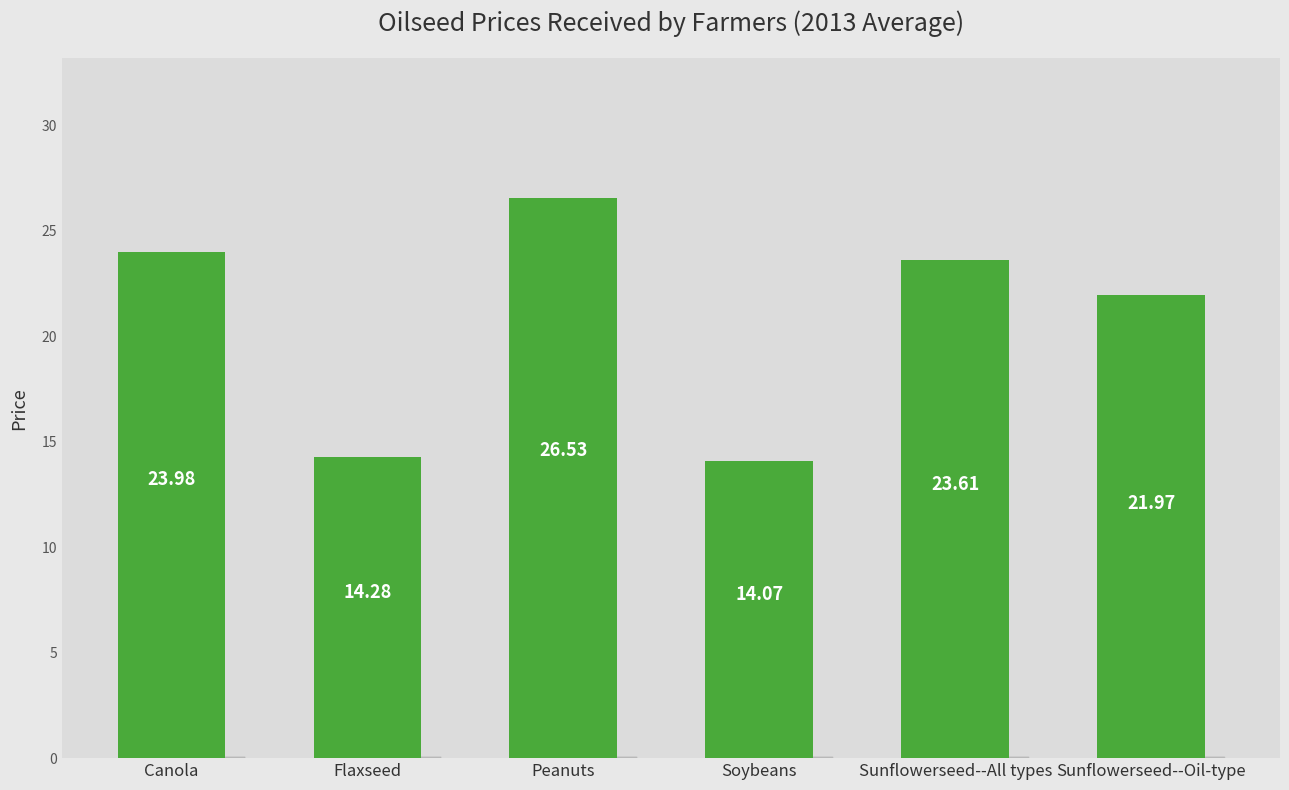

Reading left to right, what are all the values shown in this chart?

24.0	14.3	26.5	14.1	23.6	22.0